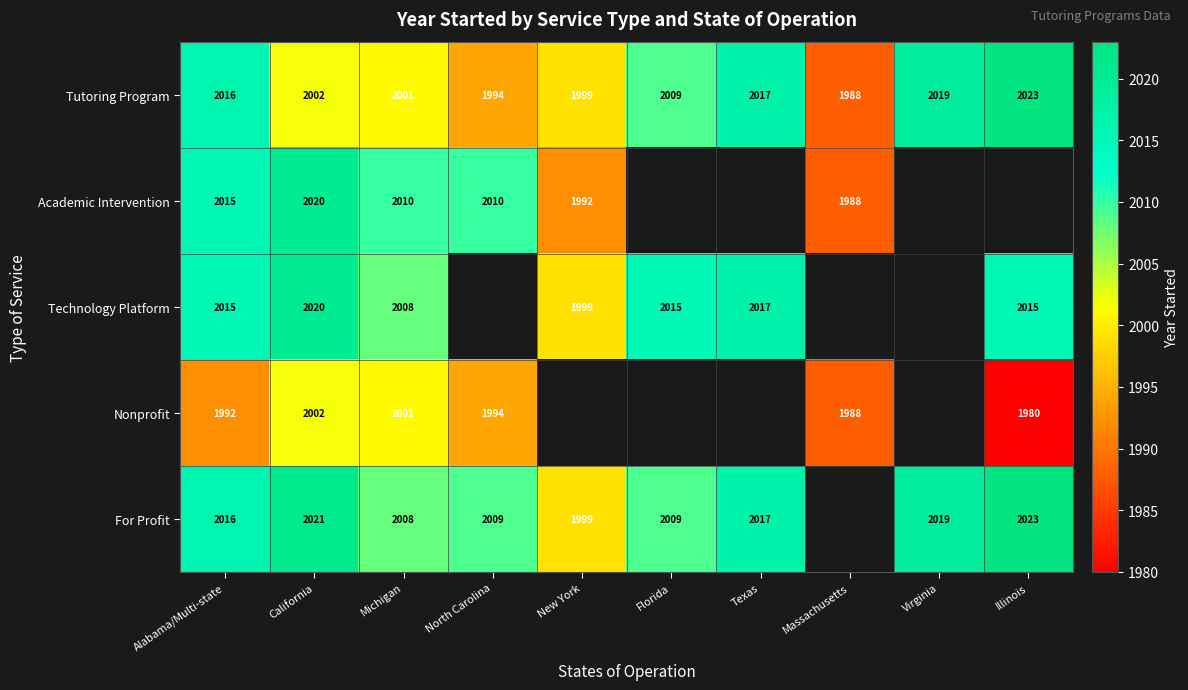

What is the total value across all series at California?

10065